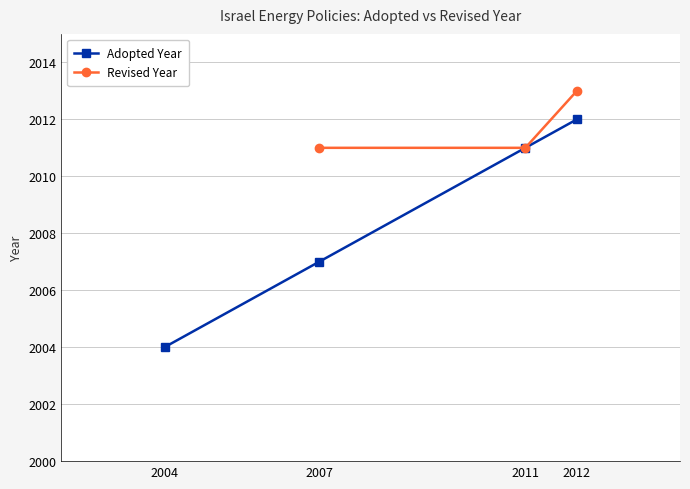

Where does the data first go above 2011?

2012